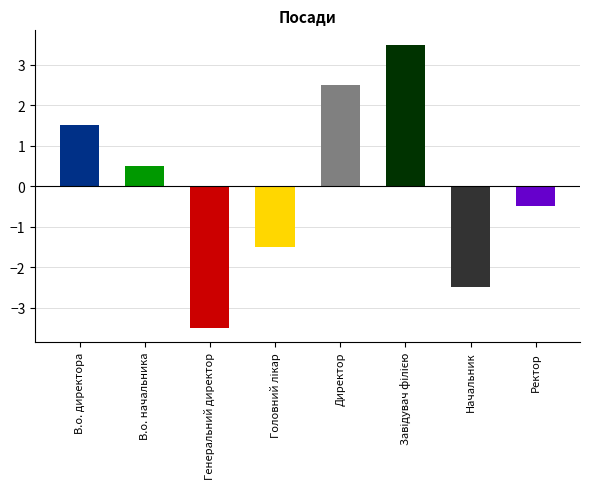

Count the number of data series in this chart.

1